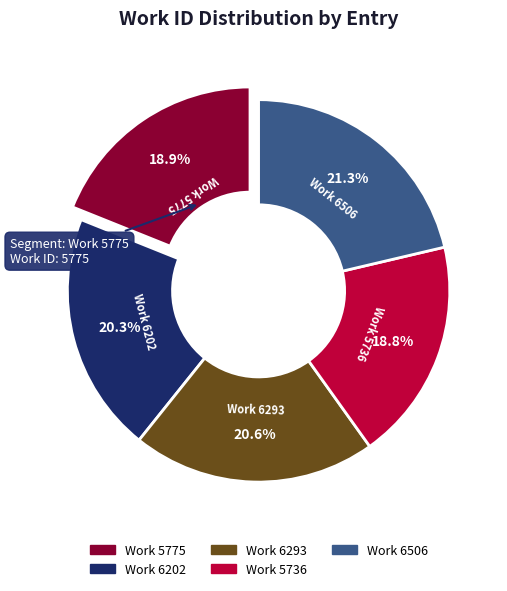

Between Work 6506 and Work 5736, which is larger?

Work 6506